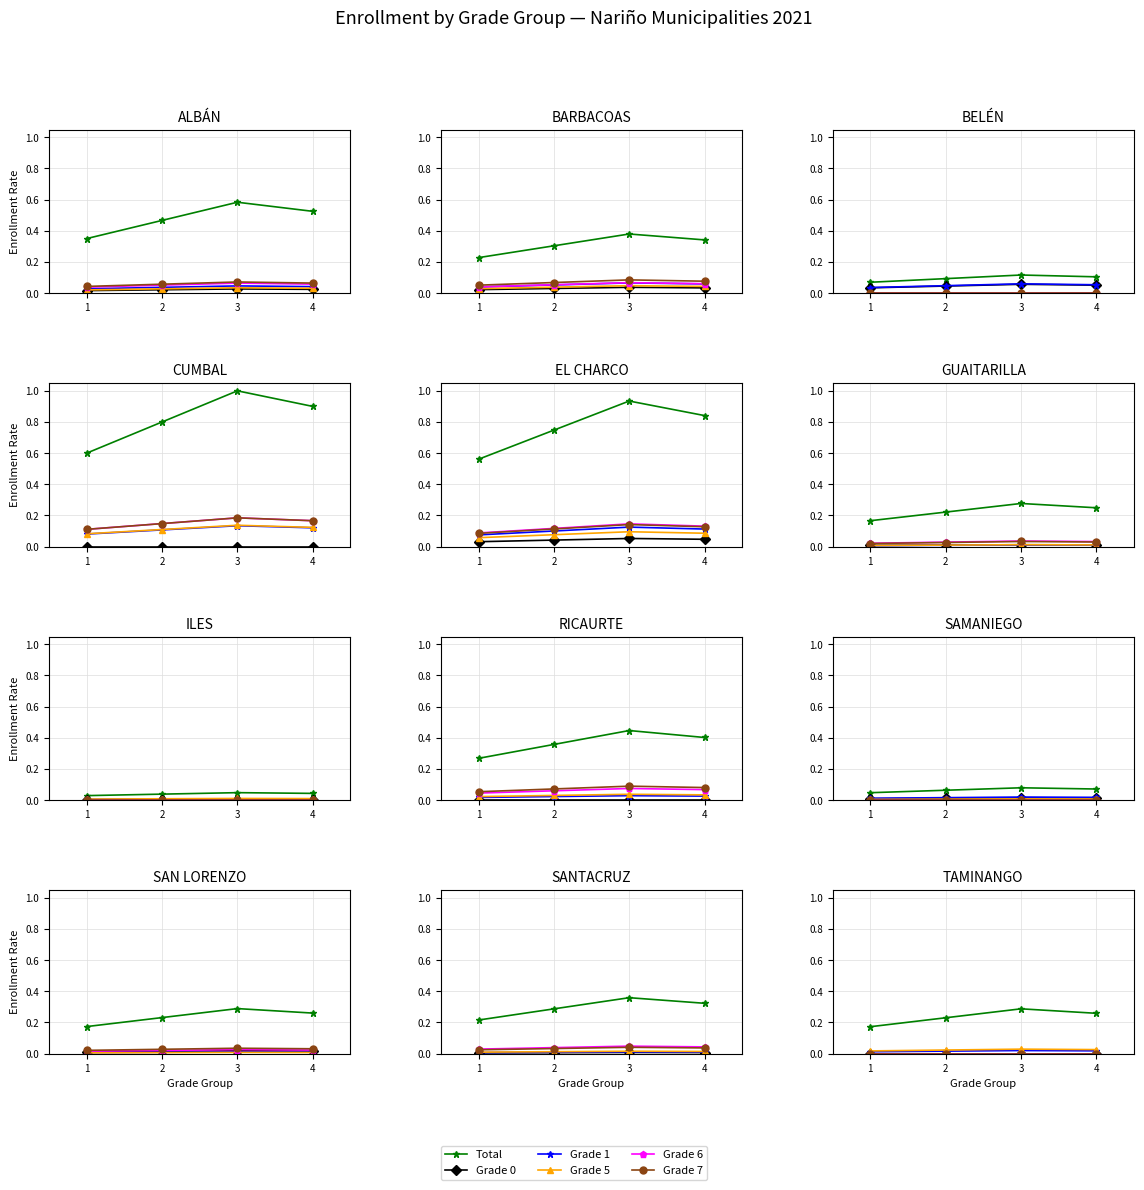

True or false: Grade 1 and Grade 7 intersect in this chart.

False